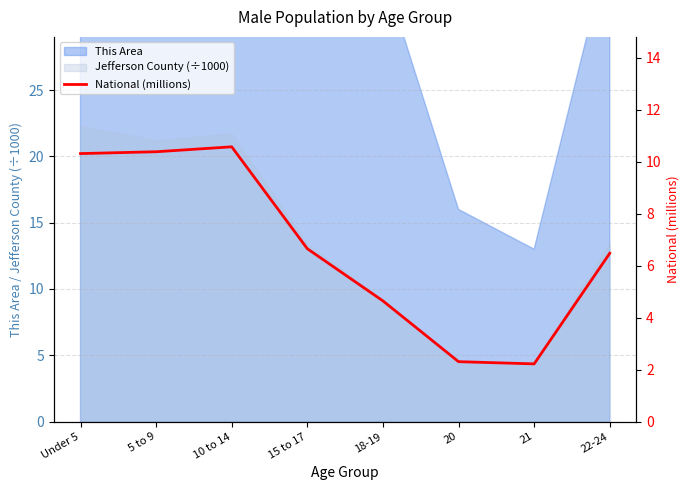

What is the minimum value shown in the chart?

2.2